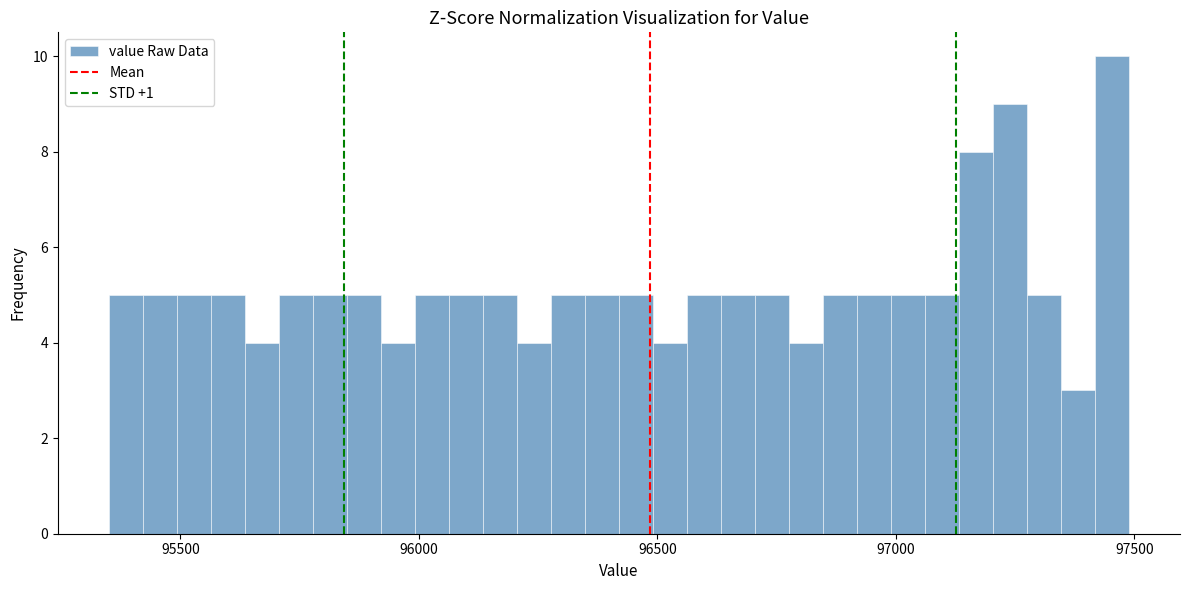

Around what value on the x-axis is the tallest bar? Give the approximate position of its centre, as read against the axis.

97450